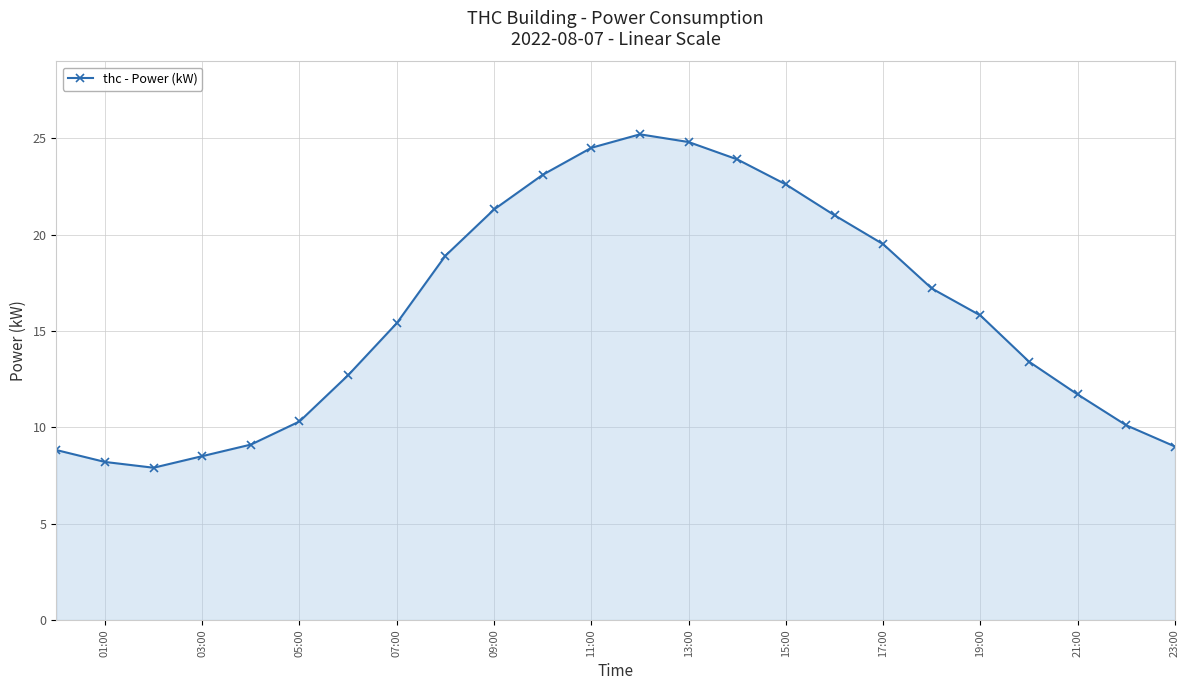

How many points are higher than both their immediate neighbors (excluding endpoints)?

1